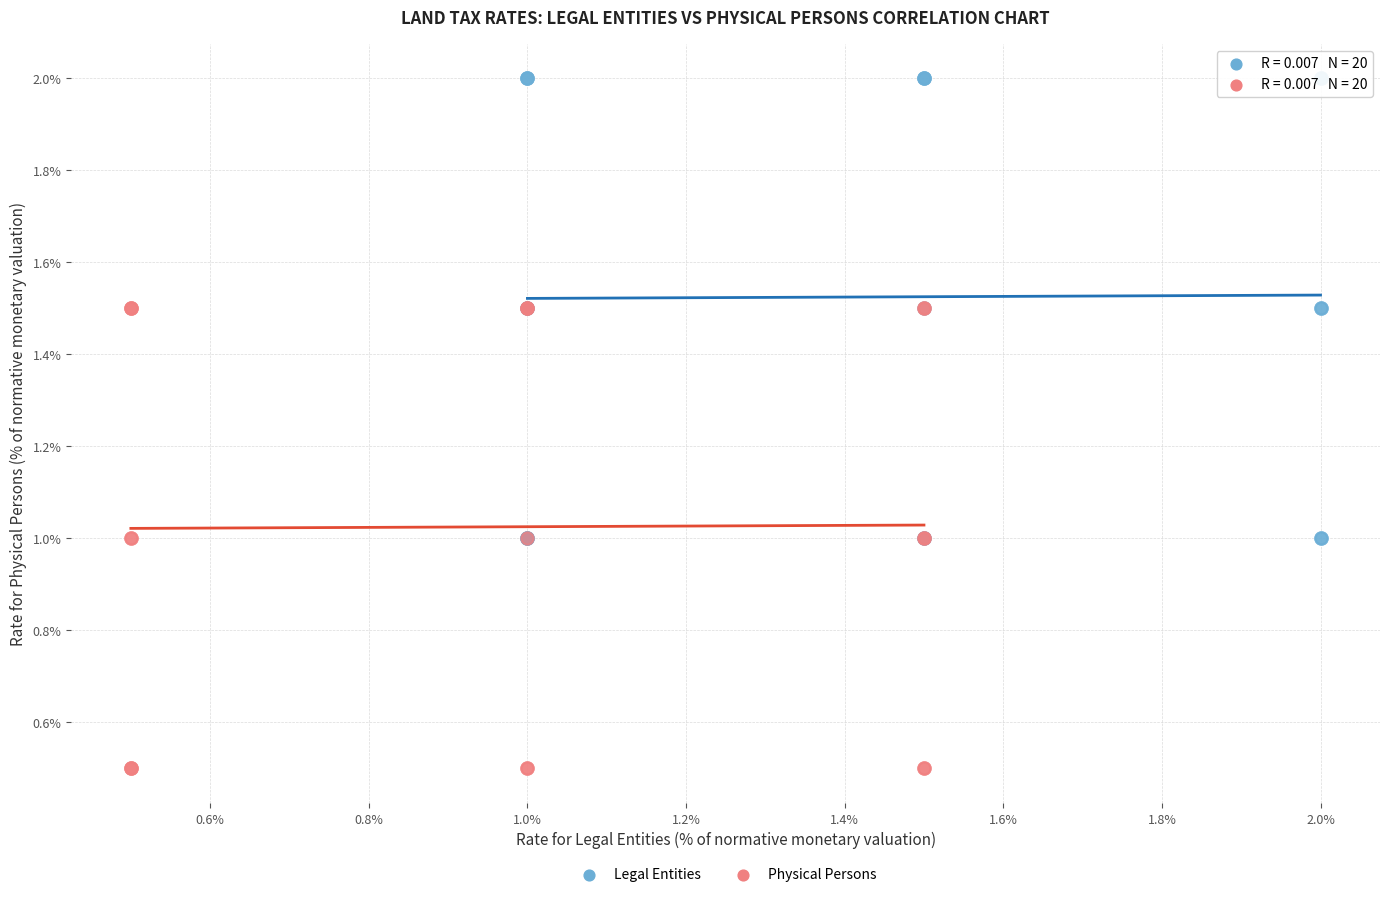

Which series reaches the maximum Y coordinate?

Legal Entities